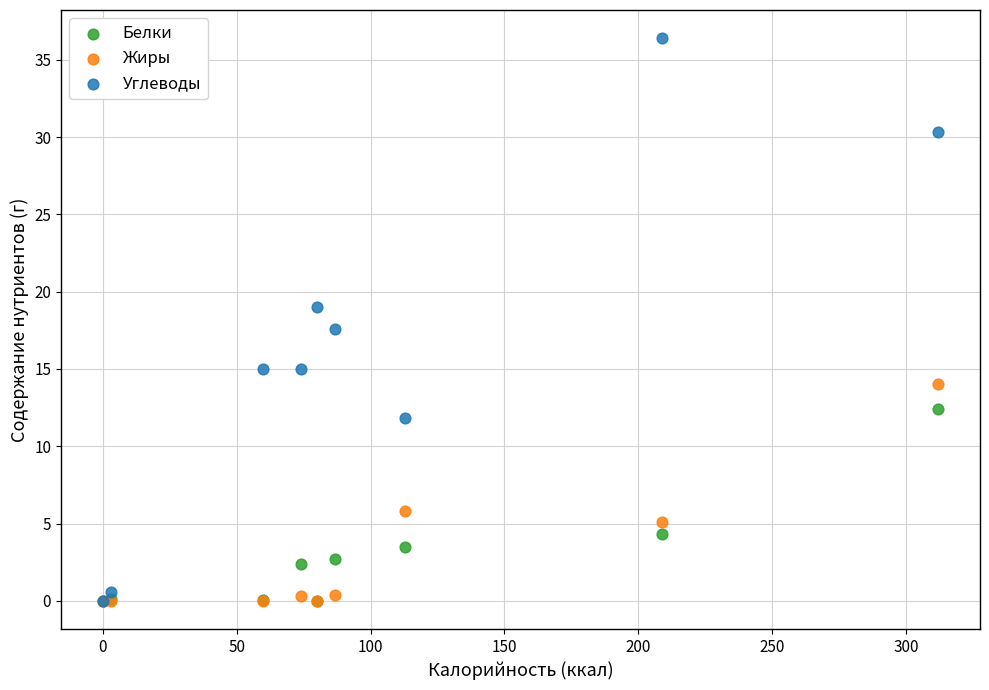

Which series contains the highest Y value?

Углеводы